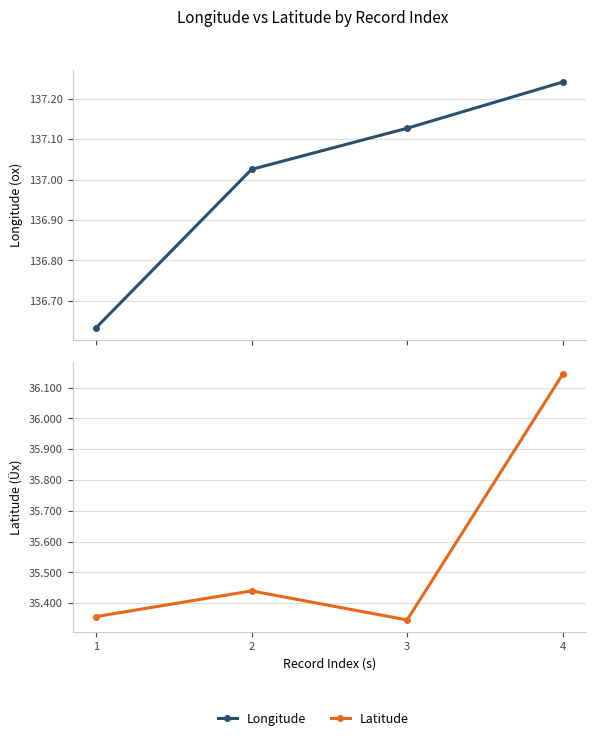

Reading right to left, transcribe all the data shown in this chart.

Longitude: 4=137.2	3=137.1	2=137.0	1=136.6
Latitude: 4=36.1	3=35.3	2=35.4	1=35.4